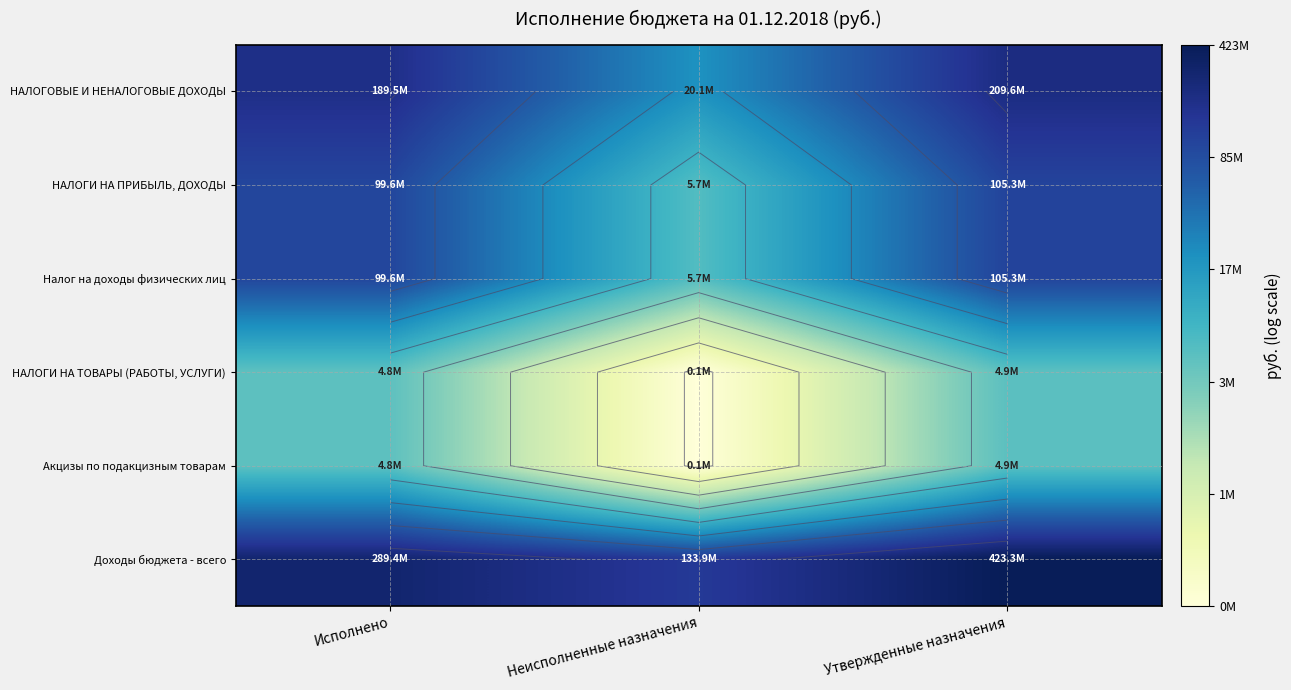

Between Неисполненные назначения and Исполнено, which is larger?

Исполнено